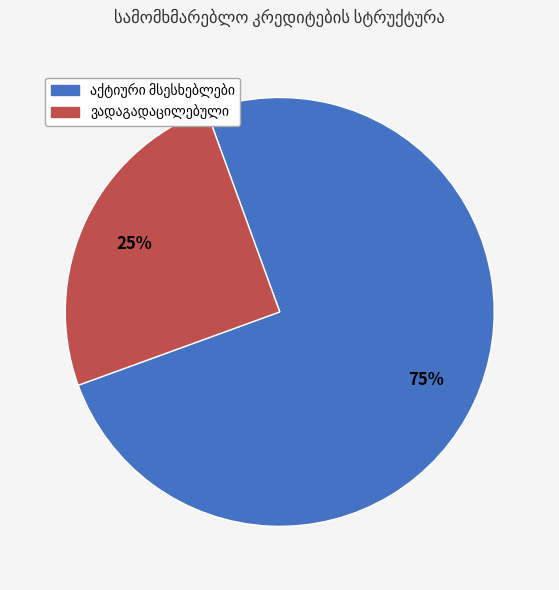

To the nearest percent, what is the difference between the largest and smallest slice percentages?

50%